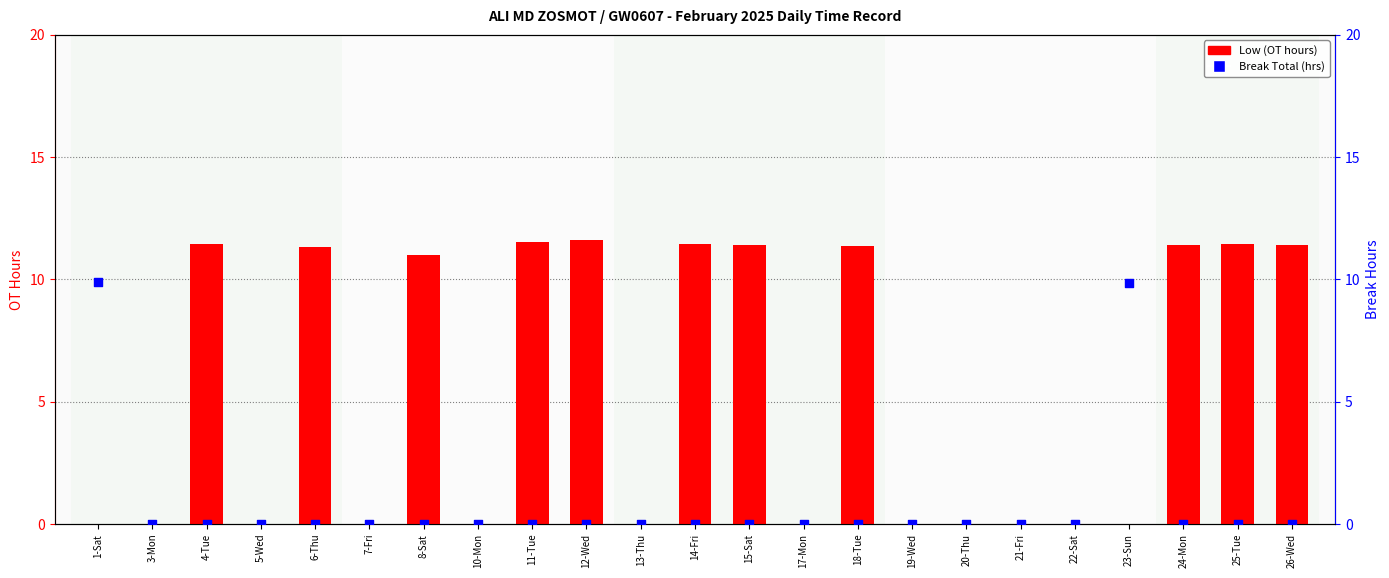

What are all the series names shown in the legend?

Low (OT hours), Break Total (hrs)